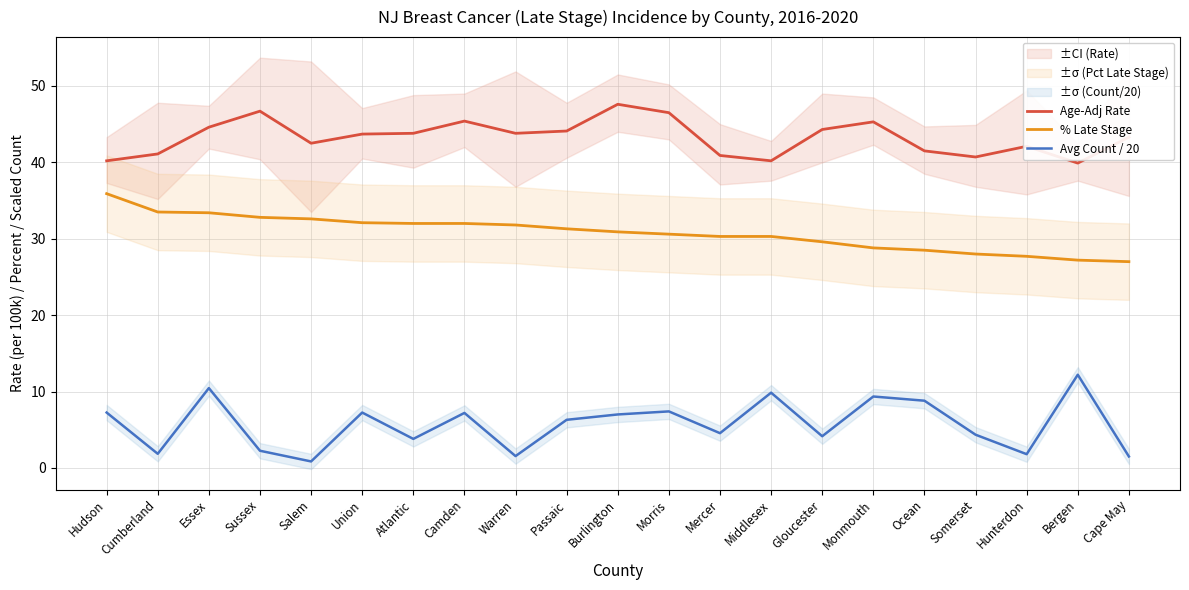

At Camden, list the series in order from smallest to largest.

Avg Count / 20, % Late Stage, Age-Adj Rate